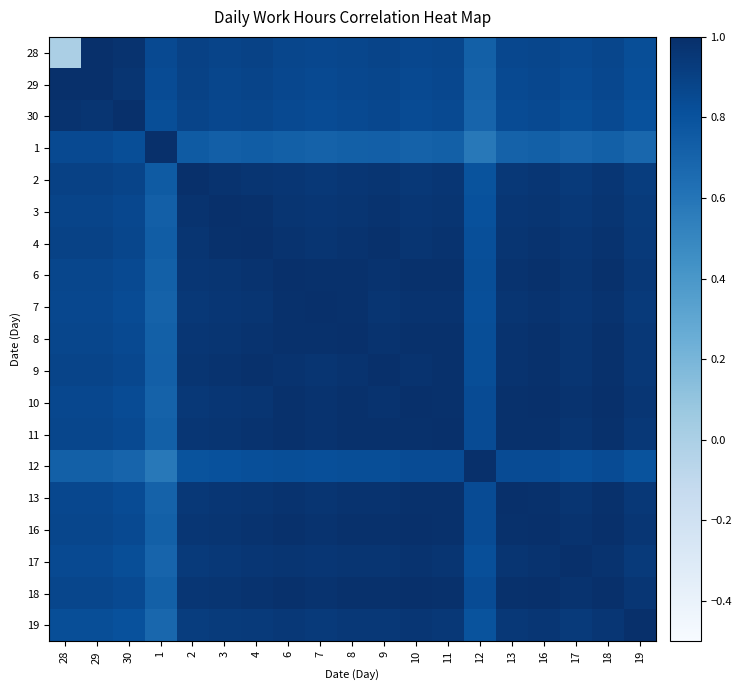

Reading left to right, list all the values displayed in this chart.

28: 28=0.0	29=1.0	30=1.0	1=0.8	2=0.9	3=0.9	4=0.9	6=0.9	7=0.9	8=0.9	9=0.9	10=0.9	11=0.9	12=0.7	13=0.9	16=0.9	17=0.8	18=0.9	19=0.8
29: 28=1.0	29=1.0	30=1.0	1=0.8	2=0.9	3=0.9	4=0.9	6=0.9	7=0.8	8=0.9	9=0.9	10=0.8	11=0.9	12=0.7	13=0.8	16=0.9	17=0.8	18=0.9	19=0.8
30: 28=1.0	29=1.0	30=1.0	1=0.8	2=0.9	3=0.9	4=0.9	6=0.8	7=0.8	8=0.8	9=0.9	10=0.8	11=0.8	12=0.7	13=0.8	16=0.8	17=0.8	18=0.8	19=0.8
1: 28=0.8	29=0.8	30=0.8	1=1.0	2=0.8	3=0.7	4=0.7	6=0.7	7=0.7	8=0.7	9=0.7	10=0.7	11=0.7	12=0.6	13=0.7	16=0.7	17=0.7	18=0.7	19=0.7
2: 28=0.9	29=0.9	30=0.9	1=0.8	2=1.0	3=1.0	4=1.0	6=1.0	7=0.9	8=1.0	9=1.0	10=0.9	11=1.0	12=0.8	13=0.9	16=1.0	17=0.9	18=1.0	19=0.9
3: 28=0.9	29=0.9	30=0.9	1=0.7	2=1.0	3=1.0	4=1.0	6=1.0	7=1.0	8=1.0	9=1.0	10=1.0	11=1.0	12=0.8	13=1.0	16=1.0	17=0.9	18=1.0	19=0.9
4: 28=0.9	29=0.9	30=0.9	1=0.7	2=1.0	3=1.0	4=1.0	6=1.0	7=1.0	8=1.0	9=1.0	10=1.0	11=1.0	12=0.8	13=1.0	16=1.0	17=1.0	18=1.0	19=0.9
6: 28=0.9	29=0.9	30=0.8	1=0.7	2=1.0	3=1.0	4=1.0	6=1.0	7=1.0	8=1.0	9=1.0	10=1.0	11=1.0	12=0.8	13=1.0	16=1.0	17=1.0	18=1.0	19=0.9
7: 28=0.9	29=0.9	30=0.8	1=0.7	2=0.9	3=1.0	4=1.0	6=1.0	7=1.0	8=1.0	9=1.0	10=1.0	11=1.0	12=0.8	13=1.0	16=1.0	17=1.0	18=1.0	19=0.9
8: 28=0.9	29=0.9	30=0.8	1=0.7	2=1.0	3=1.0	4=1.0	6=1.0	7=1.0	8=1.0	9=1.0	10=1.0	11=1.0	12=0.8	13=1.0	16=1.0	17=1.0	18=1.0	19=0.9
9: 28=0.9	29=0.9	30=0.9	1=0.7	2=1.0	3=1.0	4=1.0	6=1.0	7=1.0	8=1.0	9=1.0	10=1.0	11=1.0	12=0.8	13=1.0	16=1.0	17=1.0	18=1.0	19=0.9
10: 28=0.9	29=0.9	30=0.8	1=0.7	2=0.9	3=1.0	4=1.0	6=1.0	7=1.0	8=1.0	9=1.0	10=1.0	11=1.0	12=0.8	13=1.0	16=1.0	17=1.0	18=1.0	19=1.0
11: 28=0.9	29=0.9	30=0.8	1=0.7	2=1.0	3=1.0	4=1.0	6=1.0	7=1.0	8=1.0	9=1.0	10=1.0	11=1.0	12=0.8	13=1.0	16=1.0	17=1.0	18=1.0	19=0.9
12: 28=0.7	29=0.7	30=0.7	1=0.6	2=0.8	3=0.8	4=0.8	6=0.8	7=0.8	8=0.8	9=0.8	10=0.8	11=0.8	12=1.0	13=0.8	16=0.8	17=0.8	18=0.8	19=0.8
13: 28=0.9	29=0.9	30=0.8	1=0.7	2=0.9	3=1.0	4=1.0	6=1.0	7=1.0	8=1.0	9=1.0	10=1.0	11=1.0	12=0.8	13=1.0	16=1.0	17=1.0	18=1.0	19=0.9
16: 28=0.9	29=0.9	30=0.8	1=0.7	2=1.0	3=1.0	4=1.0	6=1.0	7=1.0	8=1.0	9=1.0	10=1.0	11=1.0	12=0.8	13=1.0	16=1.0	17=1.0	18=1.0	19=1.0
17: 28=0.8	29=0.8	30=0.8	1=0.7	2=0.9	3=0.9	4=1.0	6=1.0	7=1.0	8=1.0	9=1.0	10=1.0	11=1.0	12=0.8	13=1.0	16=1.0	17=1.0	18=1.0	19=0.9
18: 28=0.9	29=0.9	30=0.8	1=0.7	2=1.0	3=1.0	4=1.0	6=1.0	7=1.0	8=1.0	9=1.0	10=1.0	11=1.0	12=0.8	13=1.0	16=1.0	17=1.0	18=1.0	19=1.0
19: 28=0.8	29=0.8	30=0.8	1=0.7	2=0.9	3=0.9	4=0.9	6=0.9	7=0.9	8=0.9	9=0.9	10=1.0	11=0.9	12=0.8	13=0.9	16=1.0	17=0.9	18=1.0	19=1.0